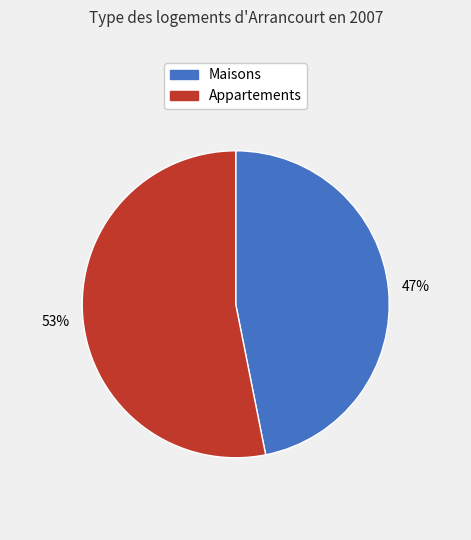

Is there a majority slice in this chart?

Yes